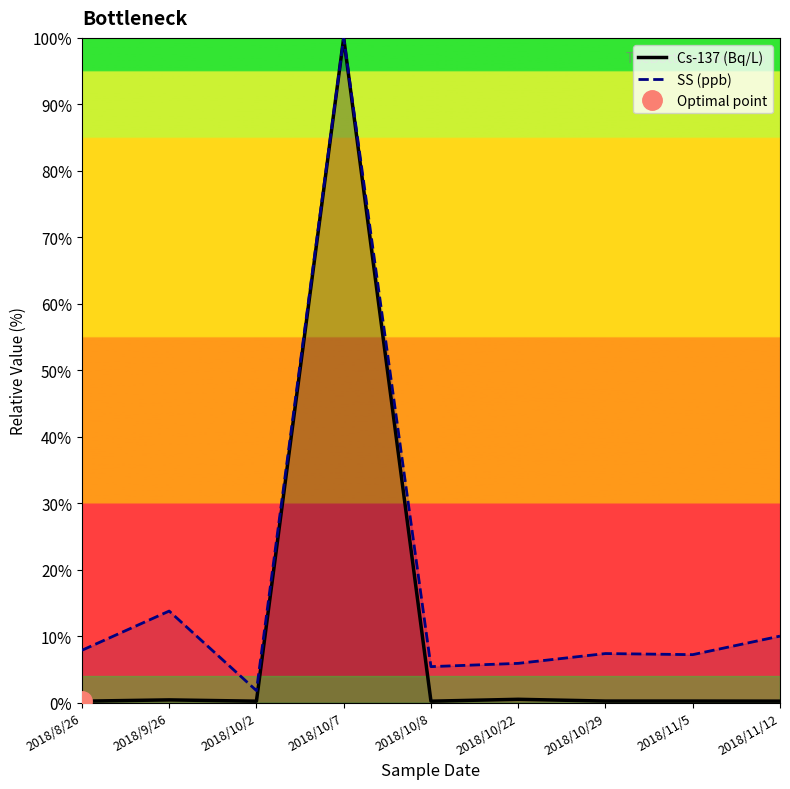

Which series has the largest total across all categories?

SS (ppb)